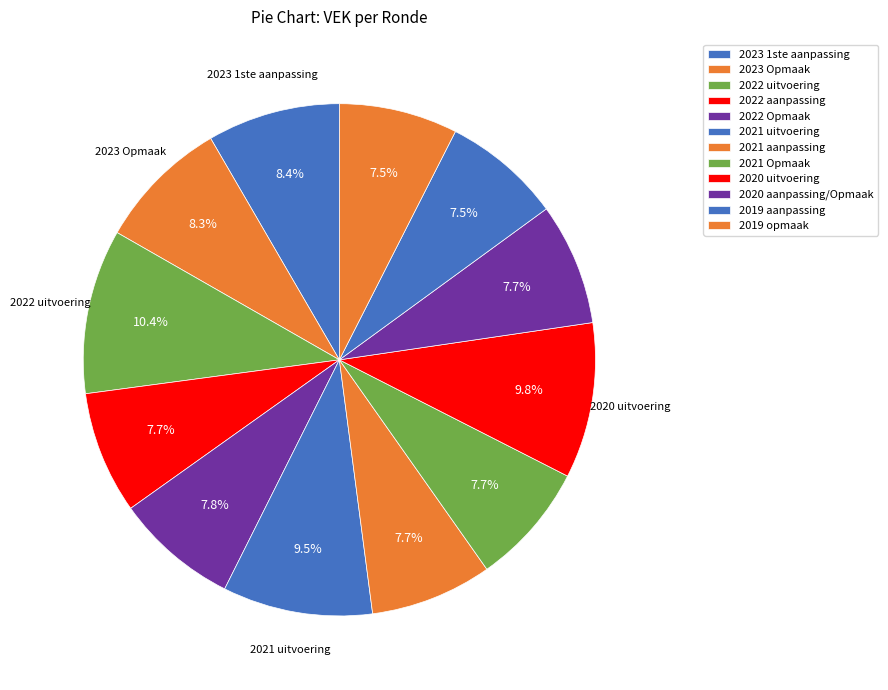

What percentage is the 2019 opmaak slice, to the nearest percent?

7%